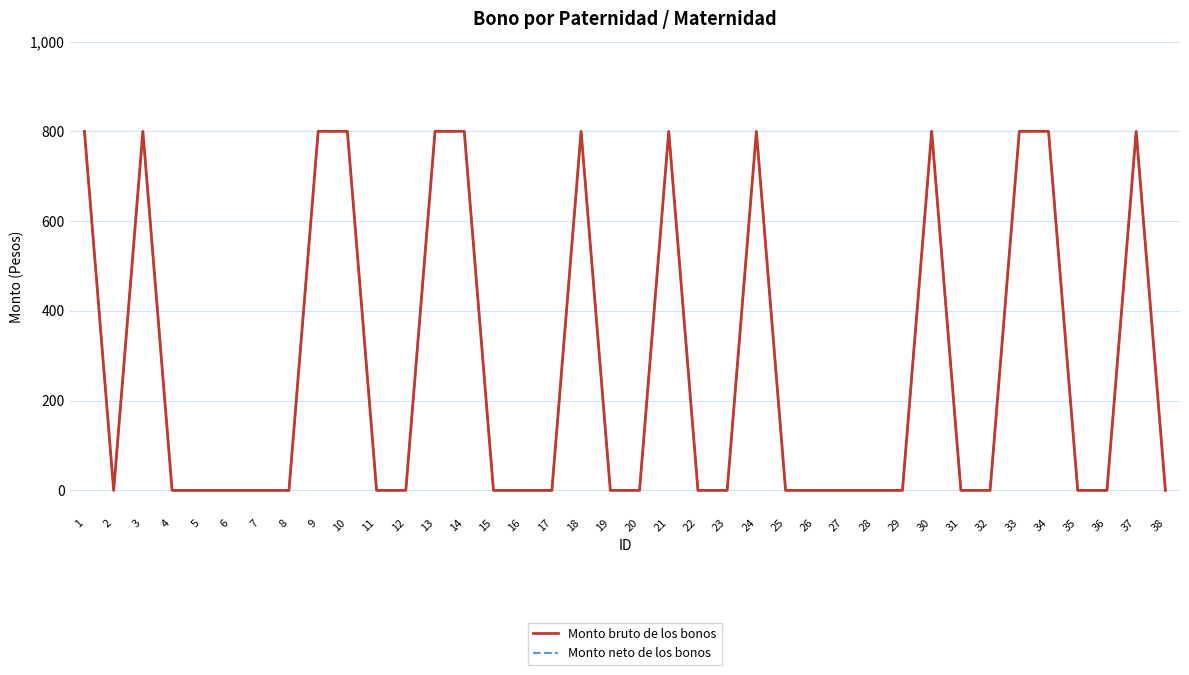

What is the greatest value displayed?

800